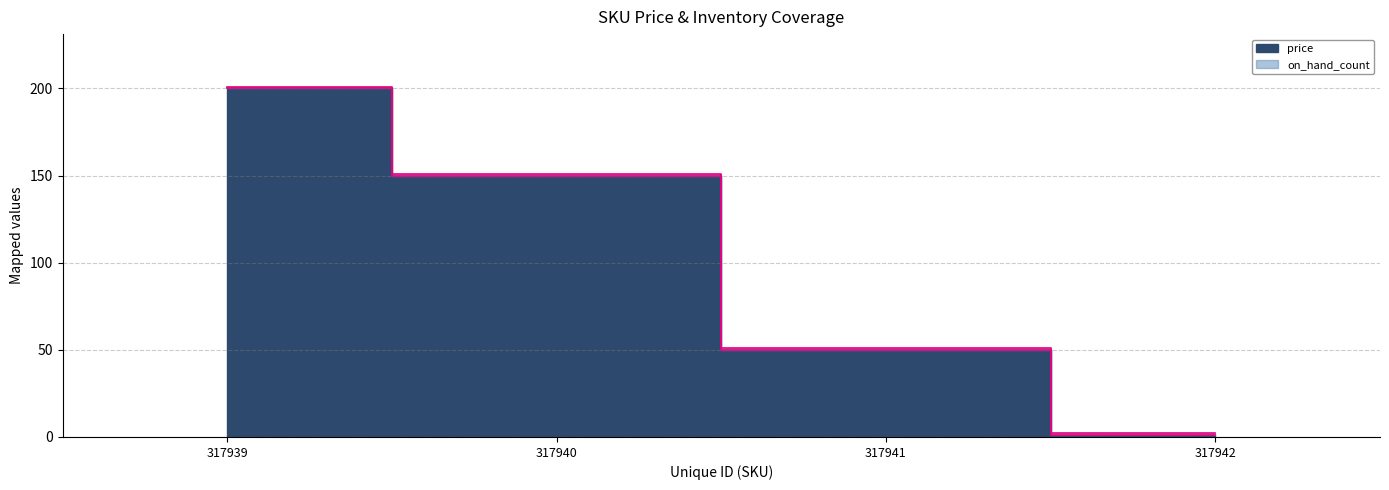

What is the value of the 1st point from the left?

200